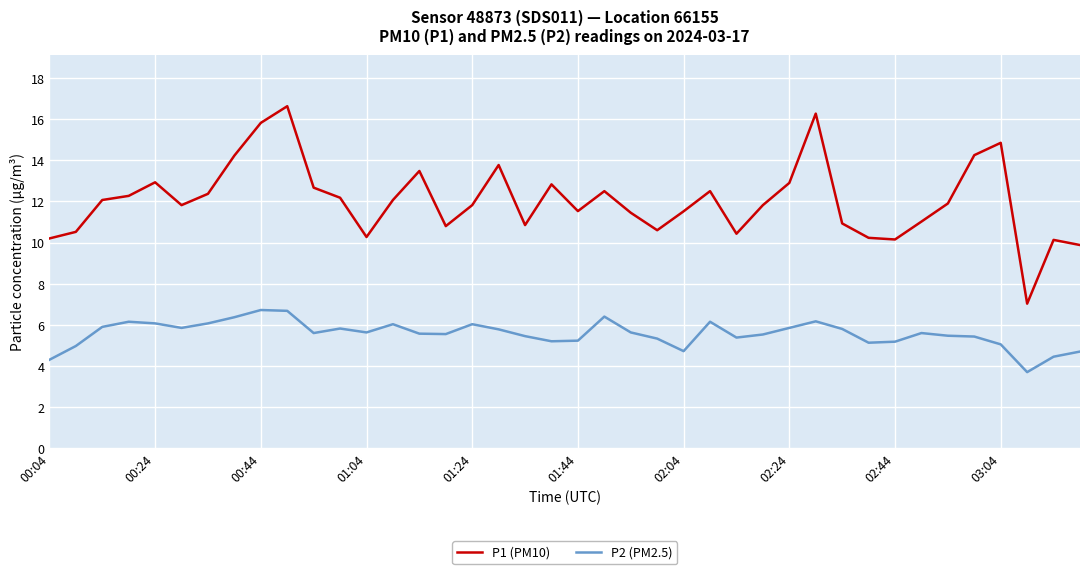

True or false: P2 (PM2.5) and P1 (PM10) cross at least once.

False